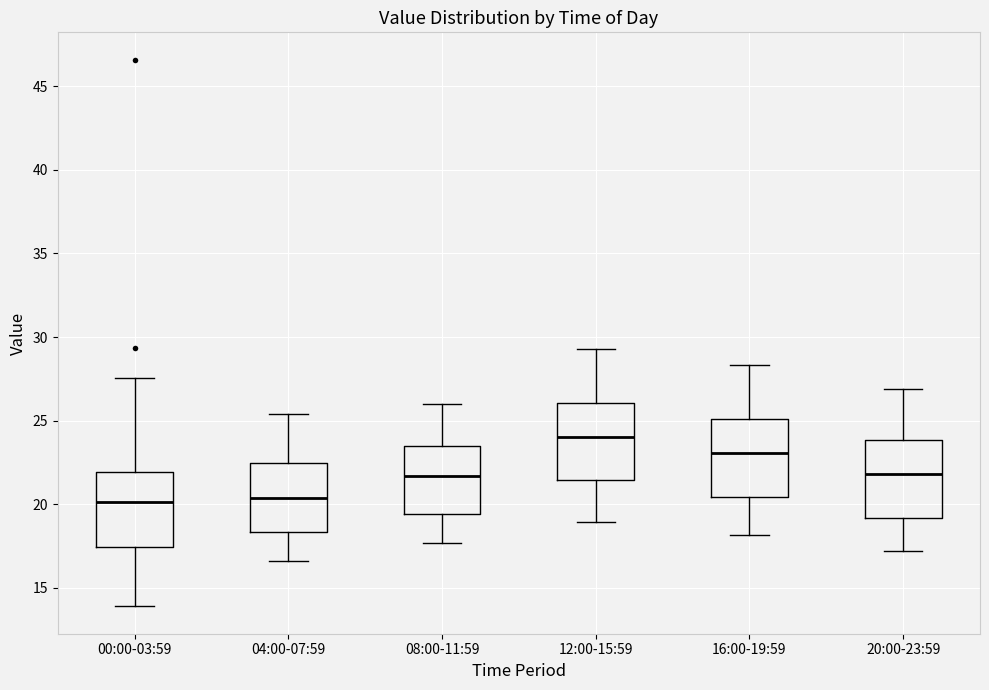

Reading left to right, read every box against the y-axis: the position of its median line, the range the box covers, and the ends of its whiskers. The values are not printed on the chart, so give them approximately, as read against the axis.

00:00-03:59: median 20.0, box 17.5 to 22.0, whiskers 14.0 to 27.5
04:00-07:59: median 20.5, box 18.5 to 22.5, whiskers 16.5 to 25.5
08:00-11:59: median 21.5, box 19.5 to 23.5, whiskers 17.5 to 26.0
12:00-15:59: median 24.0, box 21.5 to 26.0, whiskers 19.0 to 29.5
16:00-19:59: median 23.0, box 20.5 to 25.0, whiskers 18.0 to 28.5
20:00-23:59: median 22.0, box 19.0 to 24.0, whiskers 17.0 to 27.0